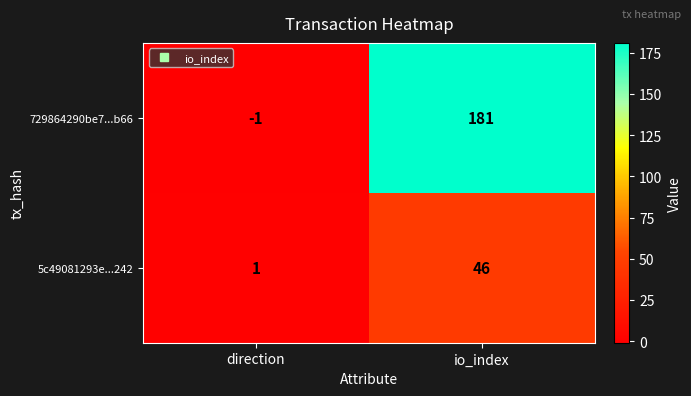

Where is 5c49081293e...242 nearest to the value 23?

direction